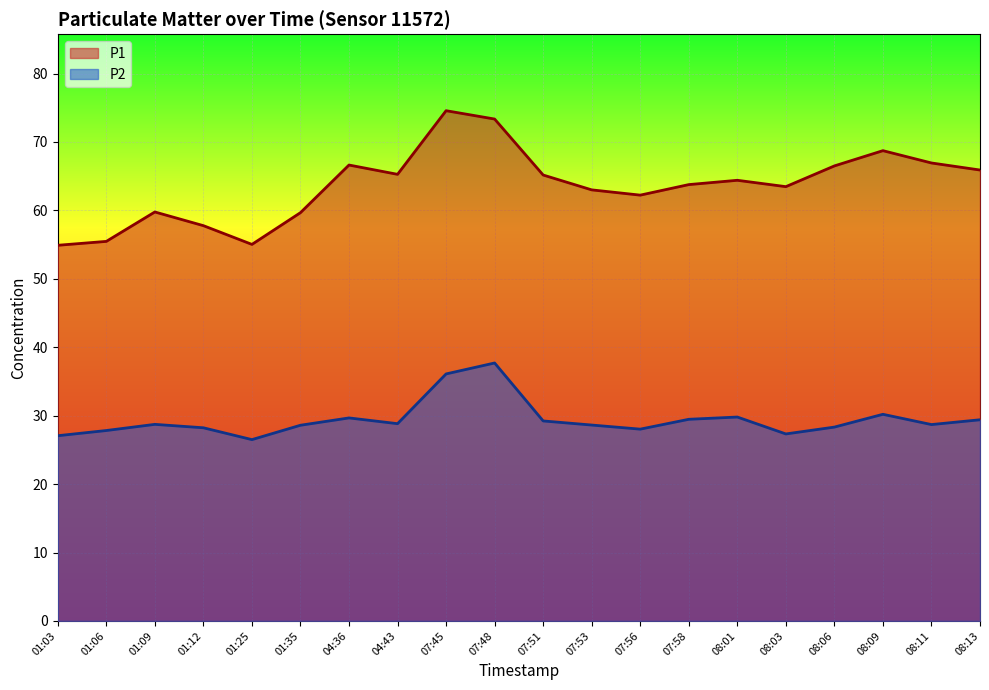

Which series has the widest spread of values?

P1